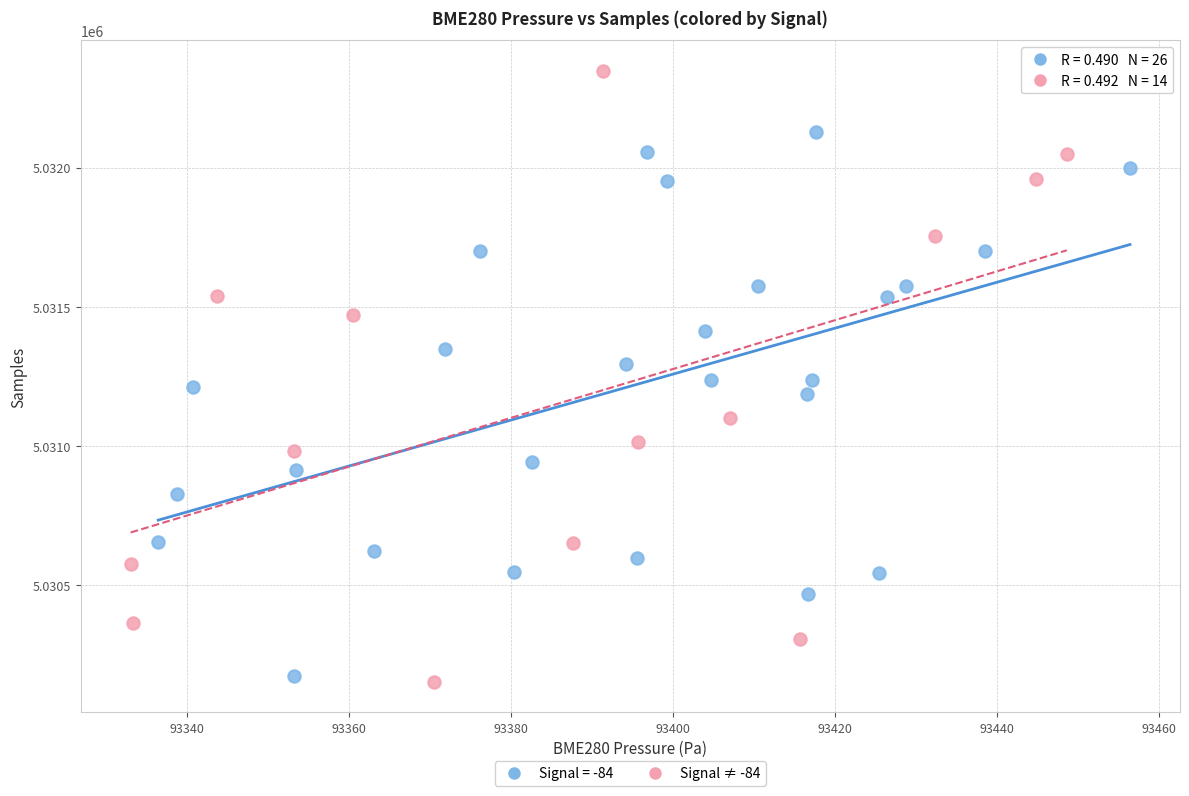

Which series reaches the maximum Y coordinate?

Signal ≠ -84